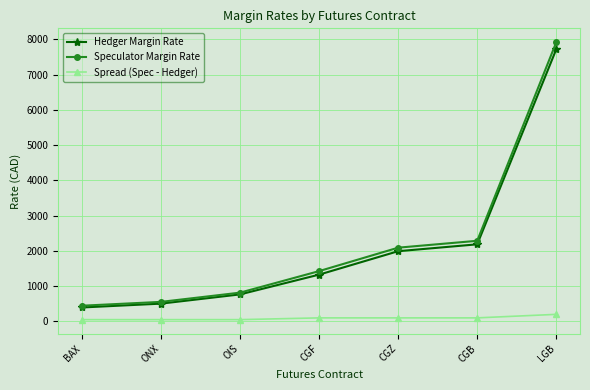

True or false: Hedger Margin Rate and Spread (Spec - Hedger) intersect in this chart.

False